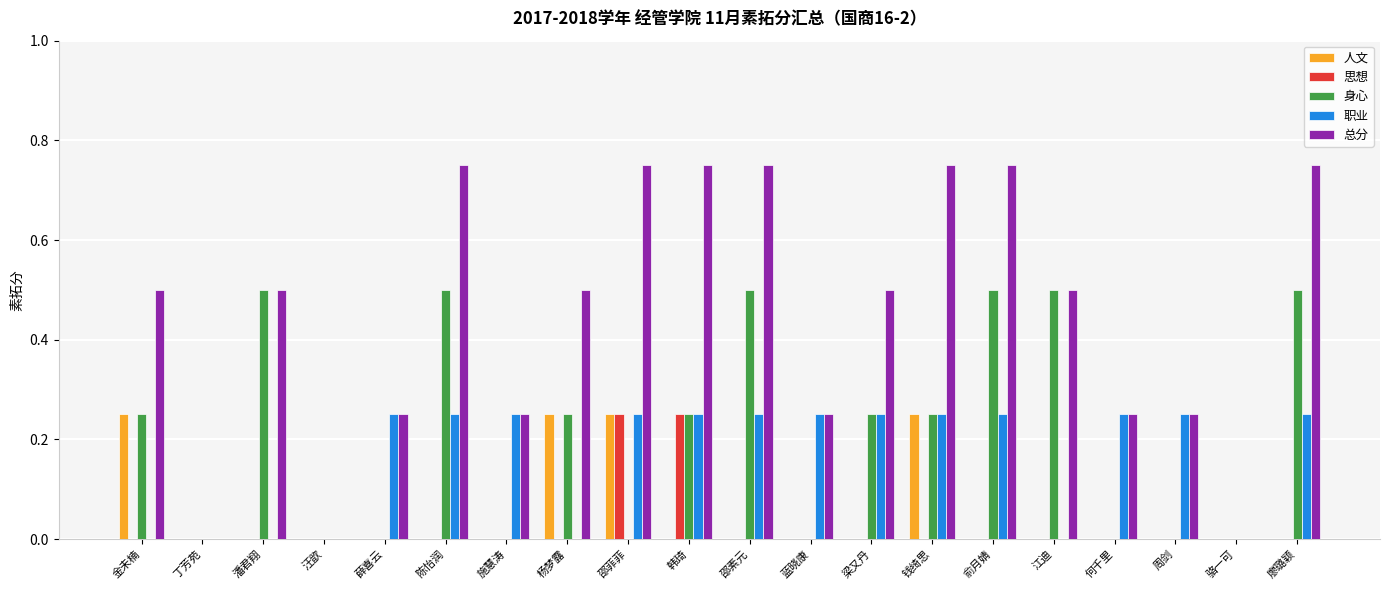

What is the total value across all series at 廖璐颖?

1.5